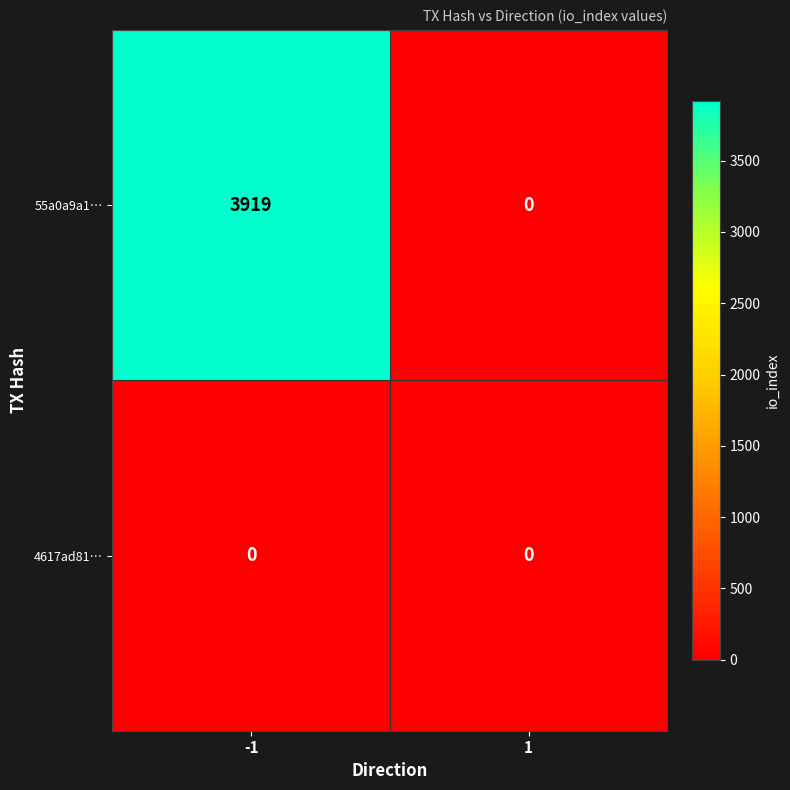

Reading right to left, what are all the values shown in this chart?

55a0a9a1…: 0	3919
4617ad81…: 0	0